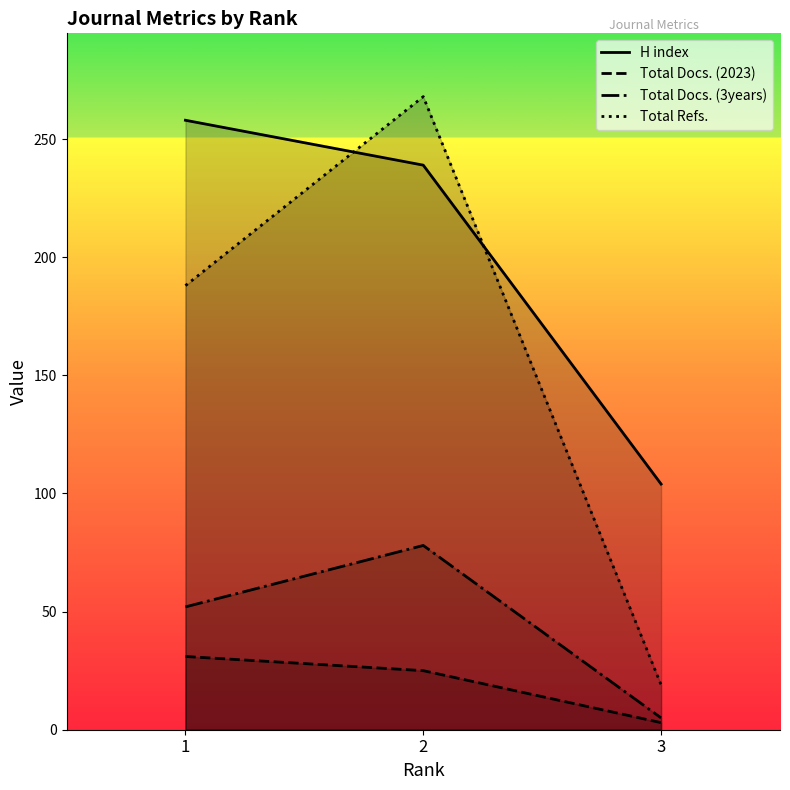

What is the spread (max minus min) of values at 1?

227